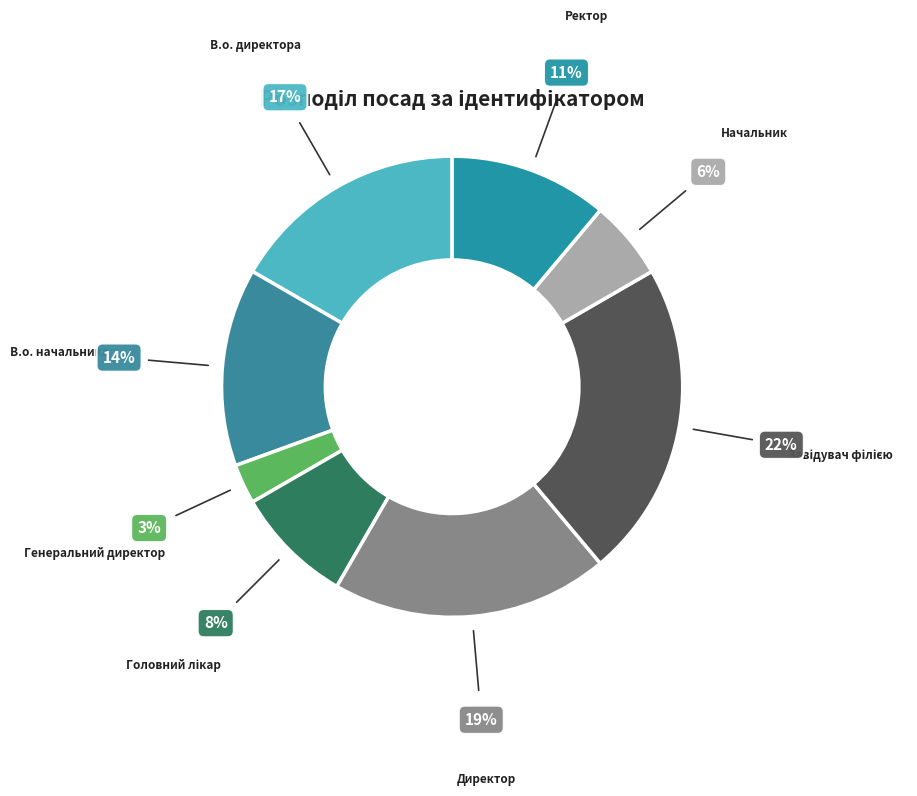

The Начальник slice represents 6% of the pie. True or false?

True